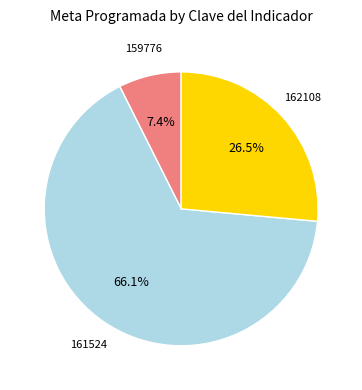

Is there any slice that represents more than half of the pie?

Yes